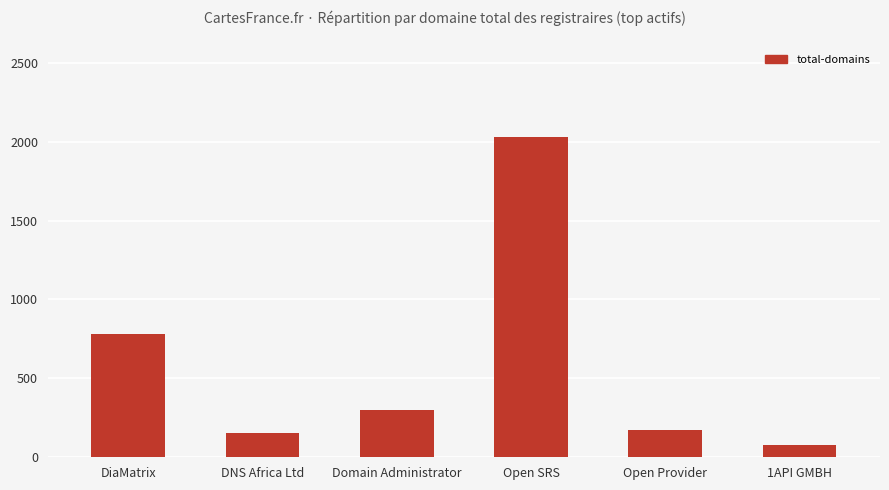

Approximately how many times larger is the value at Domain Administrator compared to 1API GMBH?

3.9